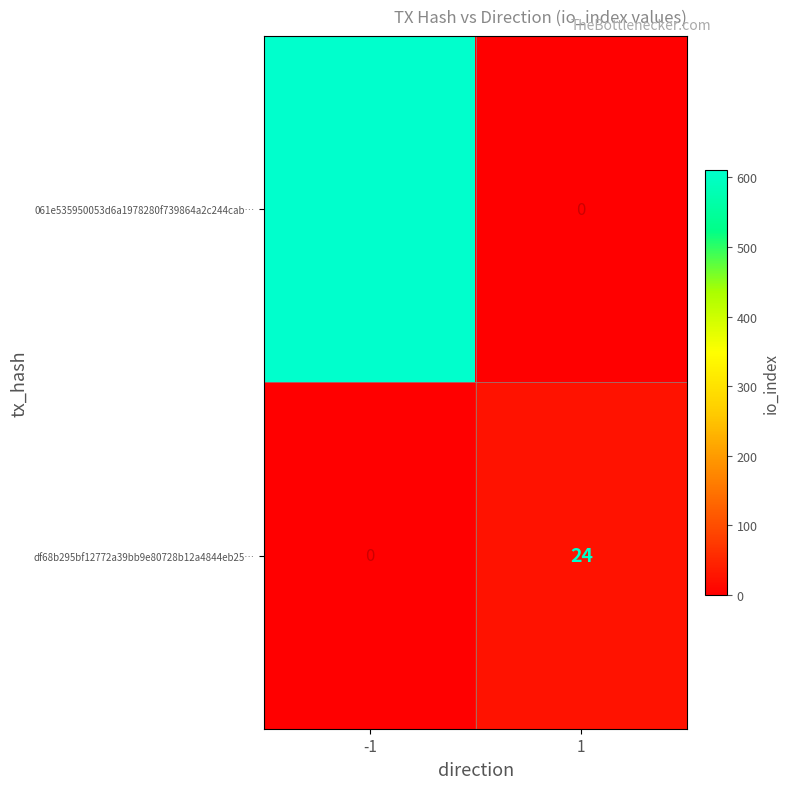

What is the total value across all series at -1?

611